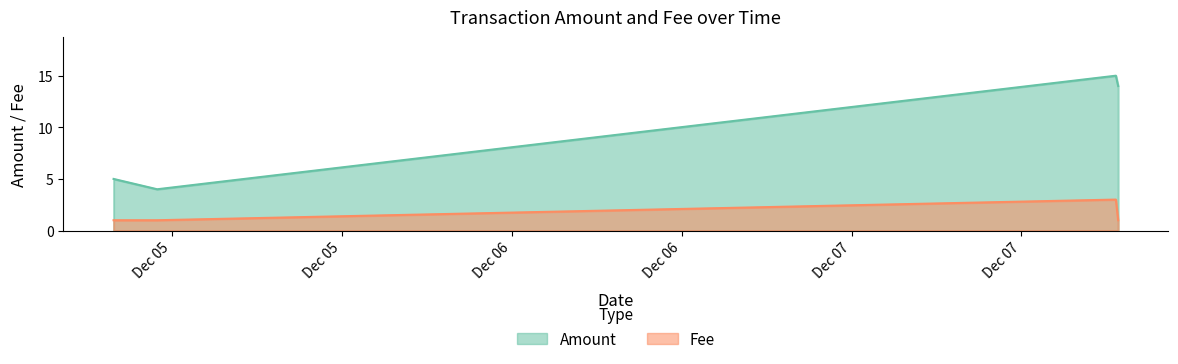

True or false: Fee has more than 1 points higher than both neighbors.

False